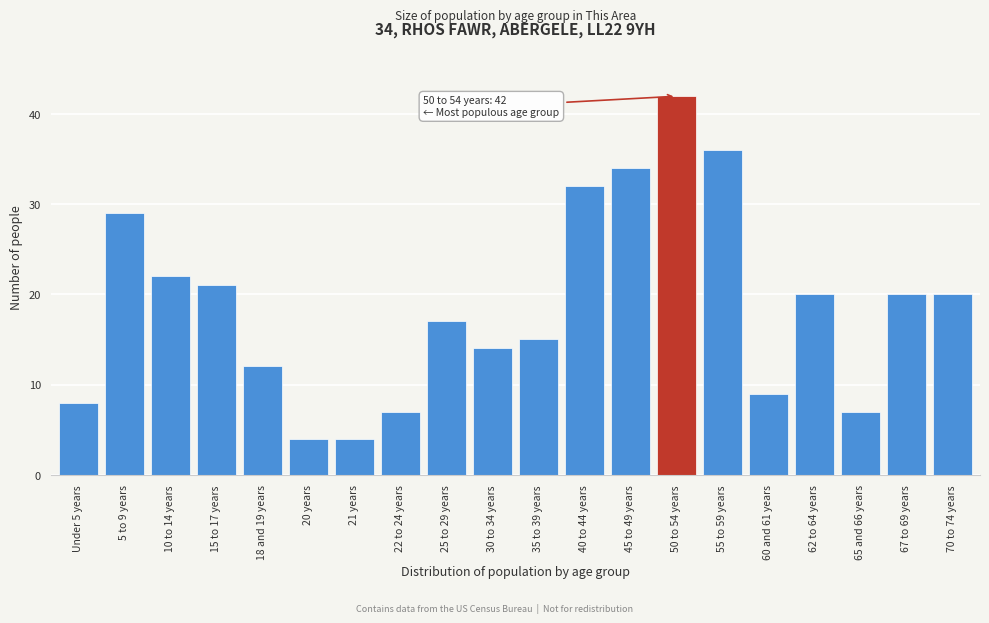

Reading left to right, list all the values displayed in this chart.

Under 5 years=8	5 to 9 years=29	10 to 14 years=22	15 to 17 years=21	18 and 19 years=12	20 years=4	21 years=4	22 to 24 years=7	25 to 29 years=17	30 to 34 years=14	35 to 39 years=15	40 to 44 years=32	45 to 49 years=34	50 to 54 years=42	55 to 59 years=36	60 and 61 years=9	62 to 64 years=20	65 and 66 years=7	67 to 69 years=20	70 to 74 years=20